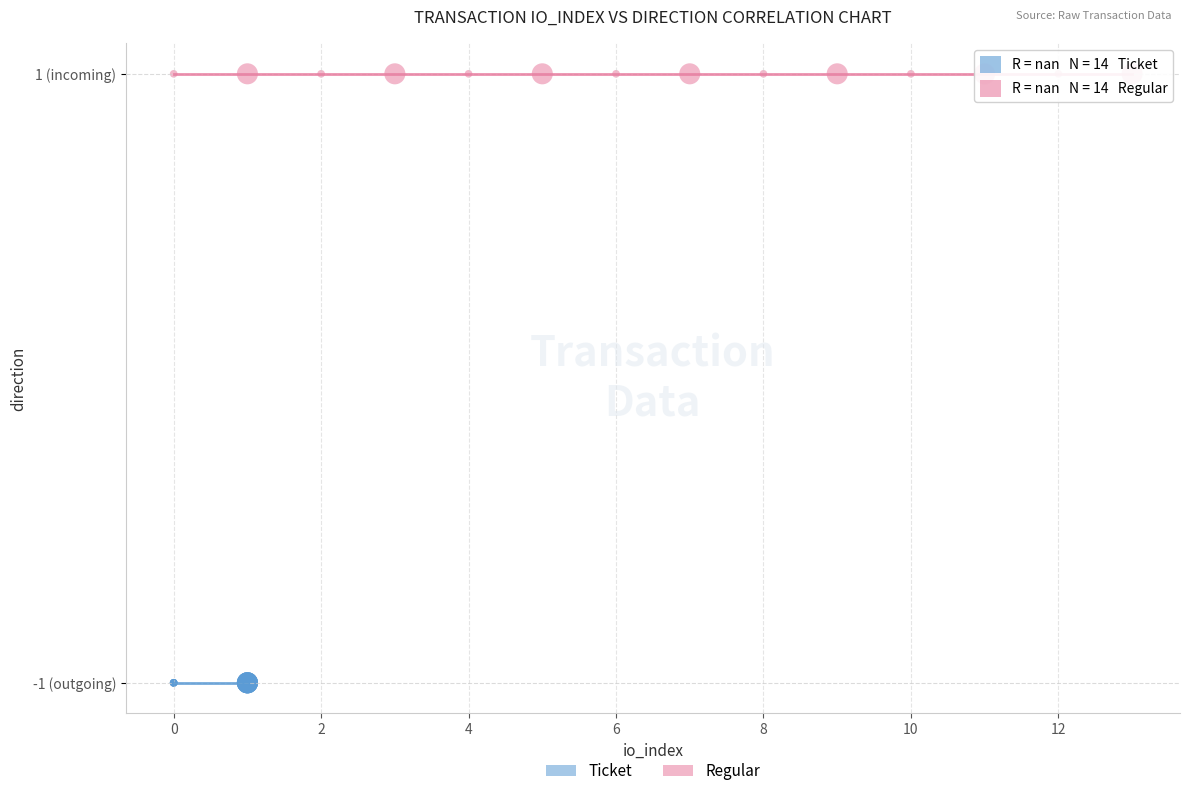

Which series contains the highest Y value?

Regular